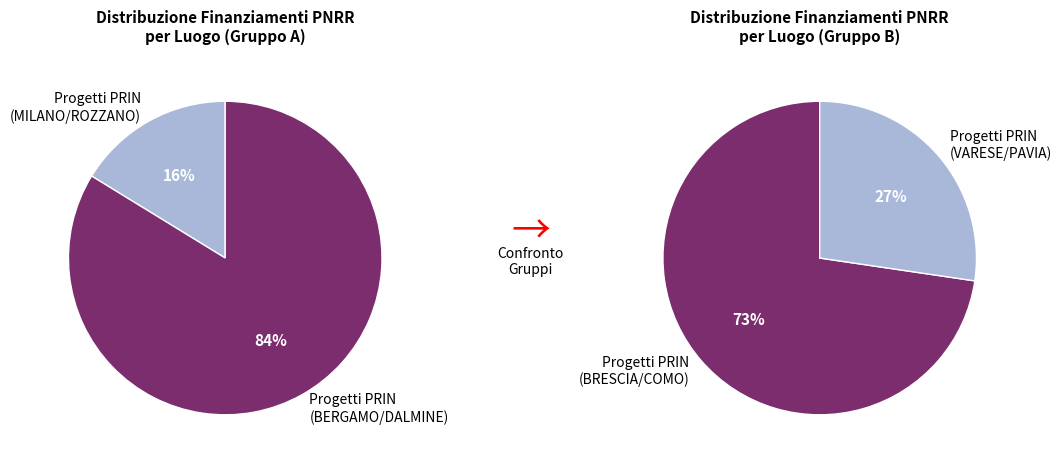

Rank the series by their average value, from highest to lowest.

values_right, values_left